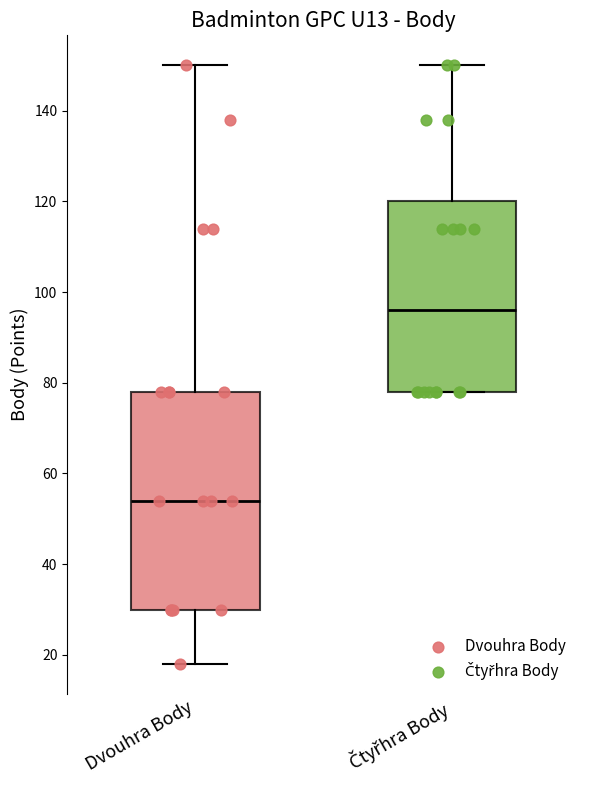

Comparing the boxes themselves (not the whiskers), which one is the tallest?

Dvouhra Body